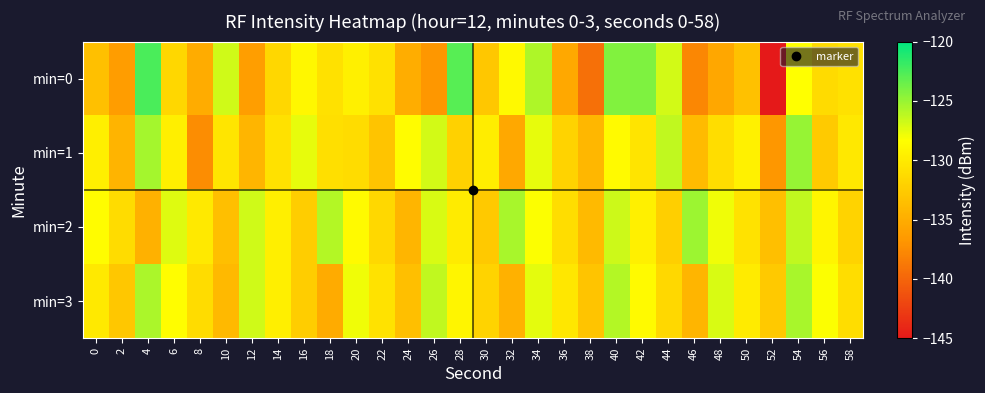

At how many categories does at least one series exceed -131?

27